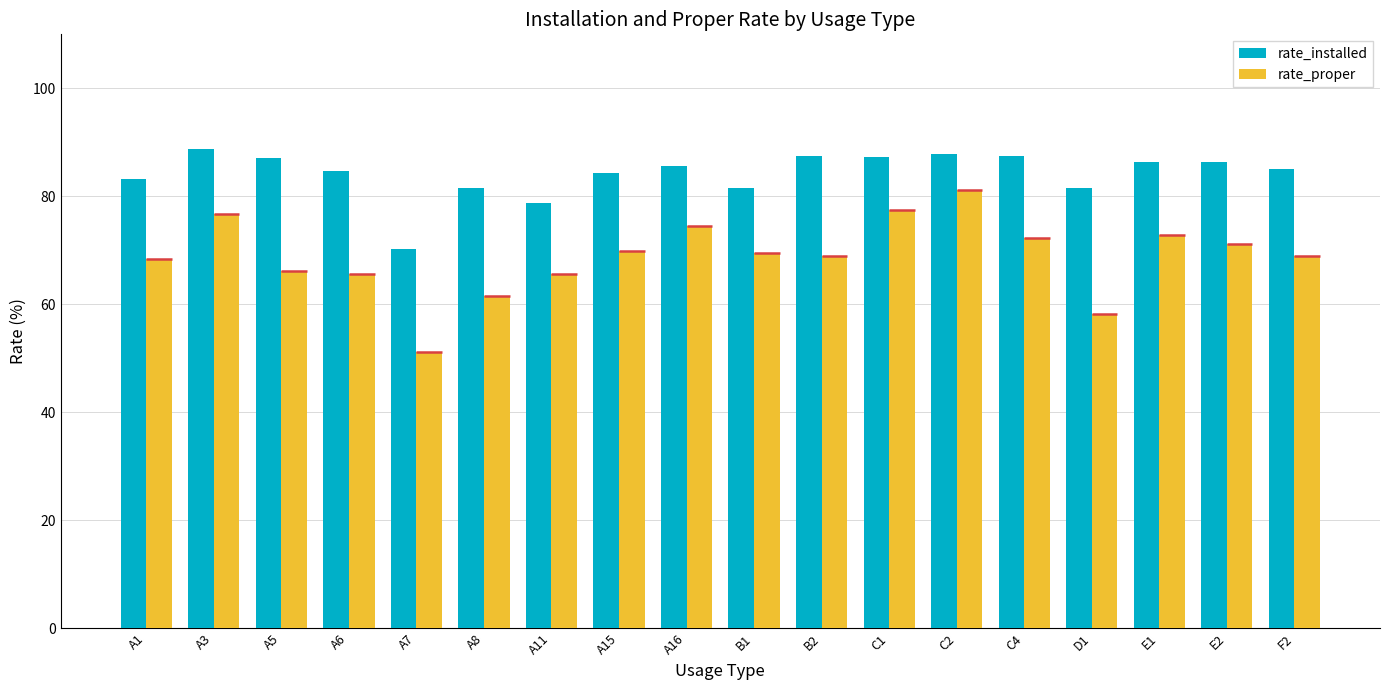

Is it true that rate_installed equals 36.8 at A7?

False